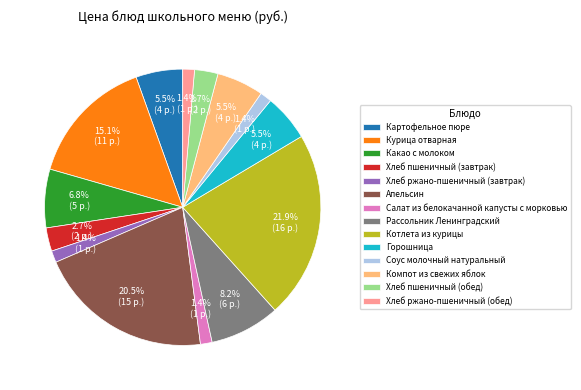

What percentage is the Хлеб пшеничный (обед) slice, to the nearest percent?

3%